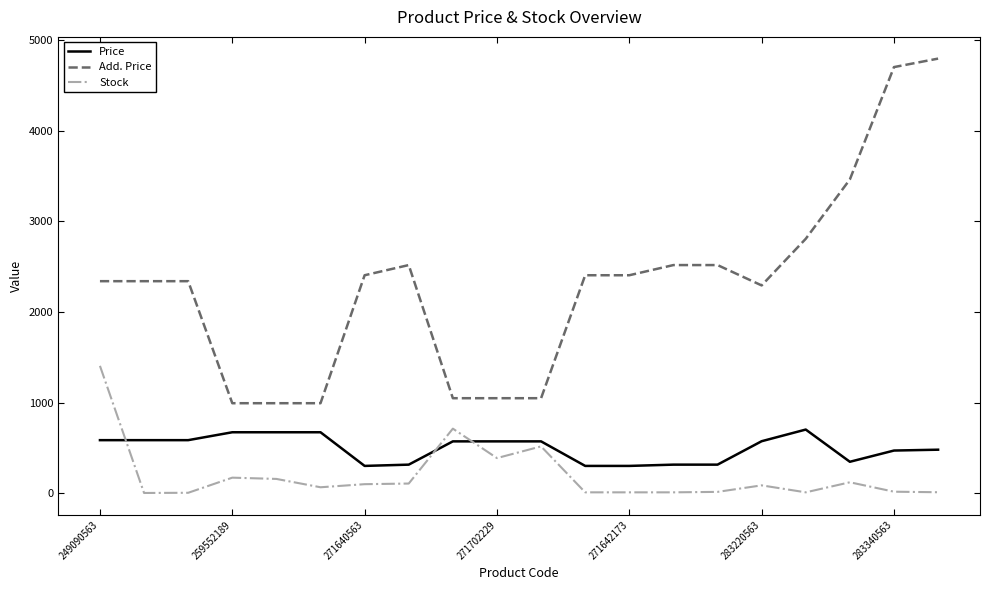

What is the maximum value shown in the chart?

4796.4